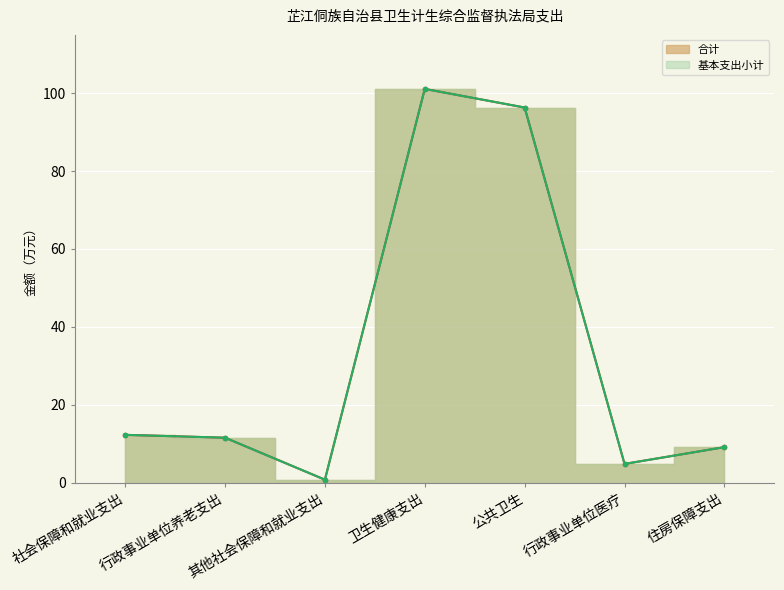

True or false: 基本支出小计 and 合计 cross at least once.

False